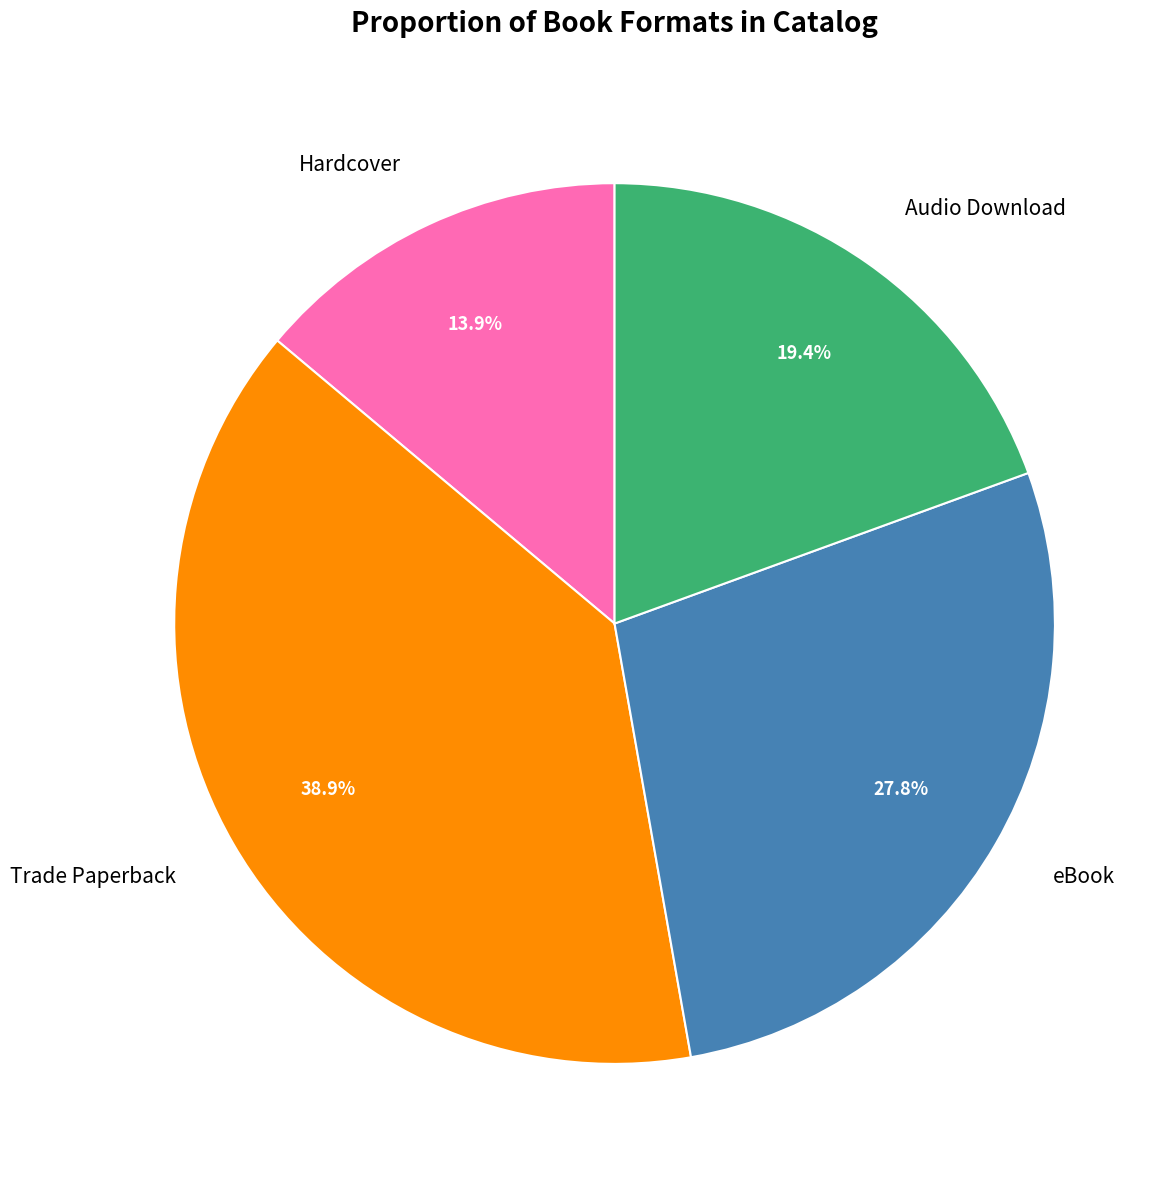

How many slices are in this pie chart?

4